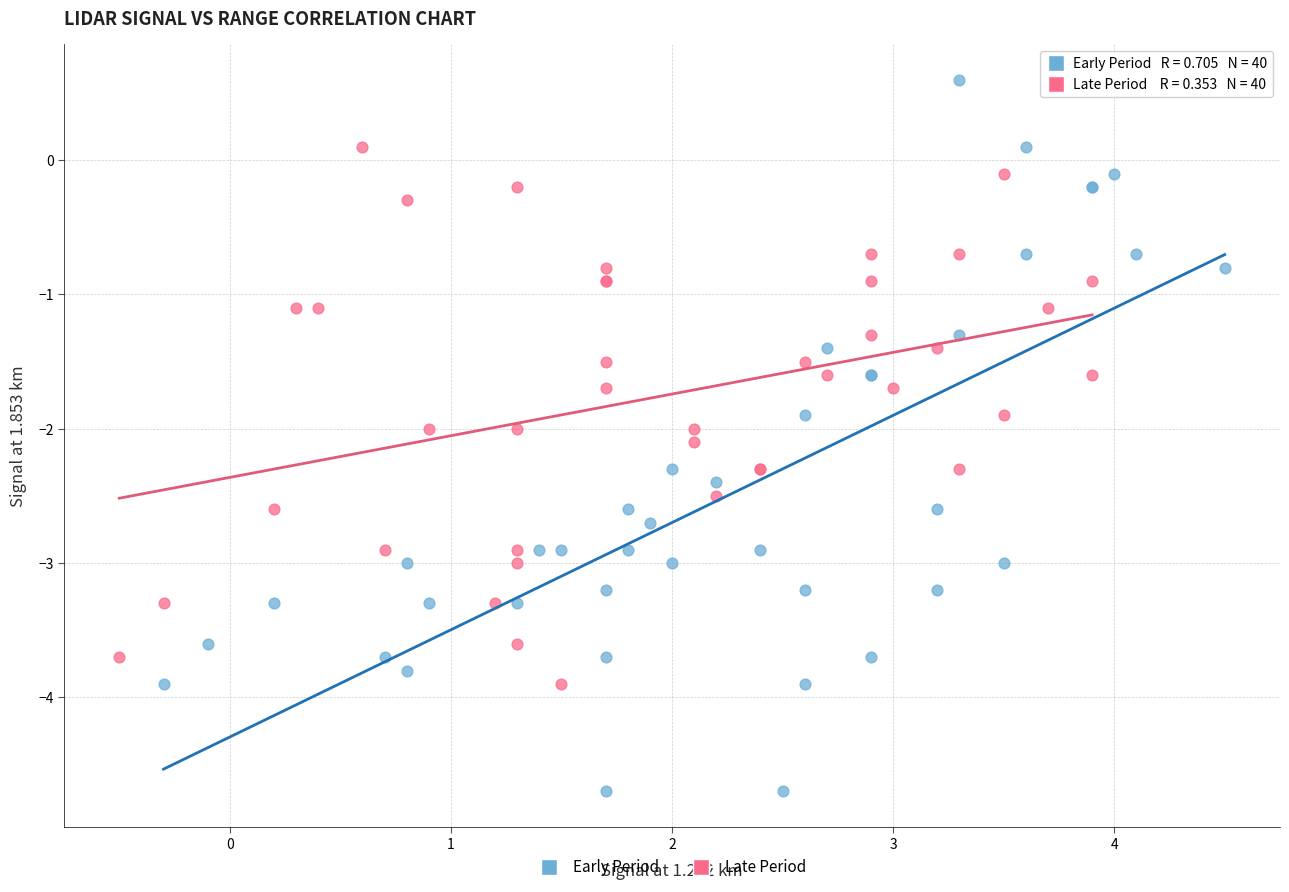

What are all the series names shown in the legend?

Early Period, Late Period